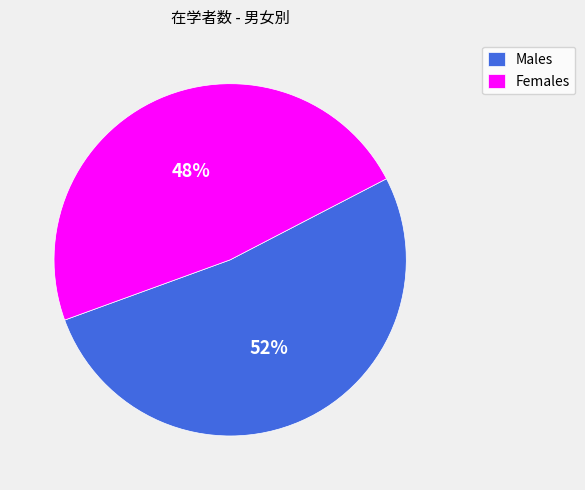

How many segments does this pie chart have?

2